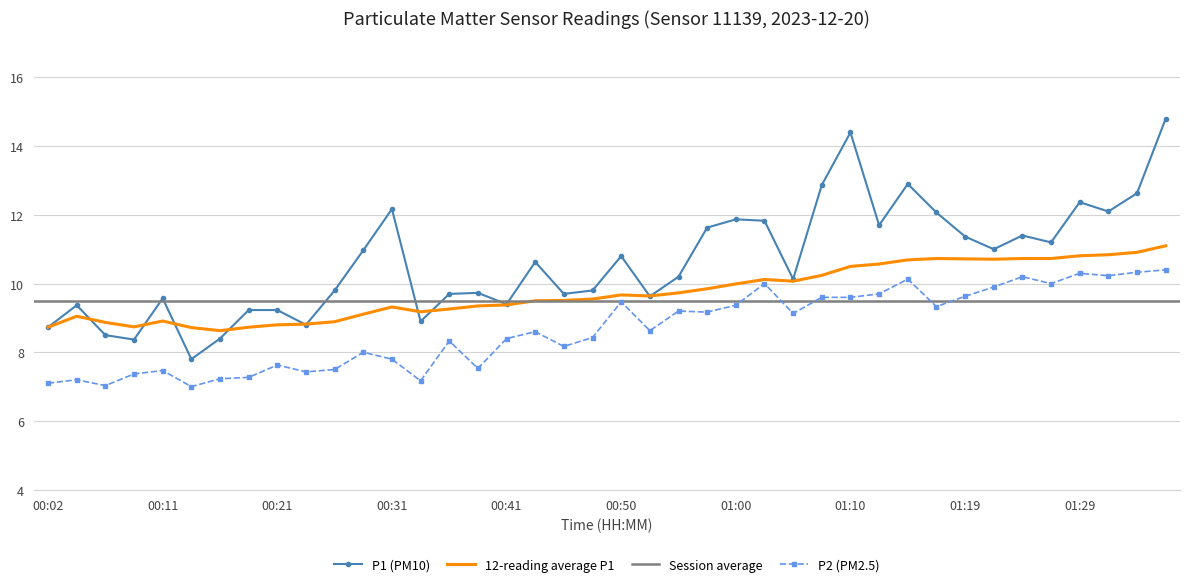

What is the maximum value for 12-reading average P1?

11.1